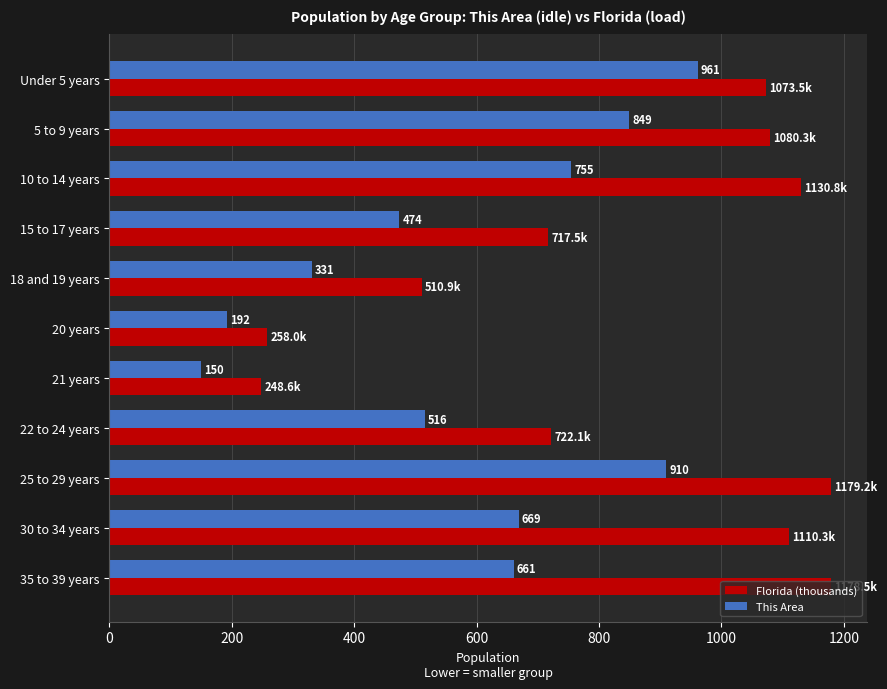

What is the approximate value of This Area at 21 years?

150.0